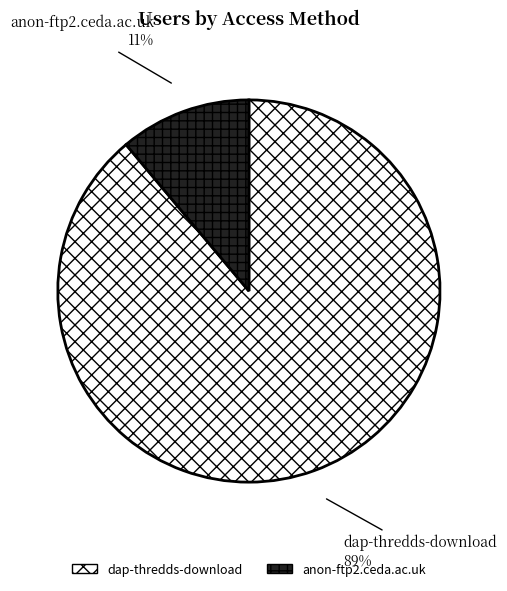

Is the sum of dap-thredds-download and anon-ftp2.ceda.ac.uk greater than half?

Yes